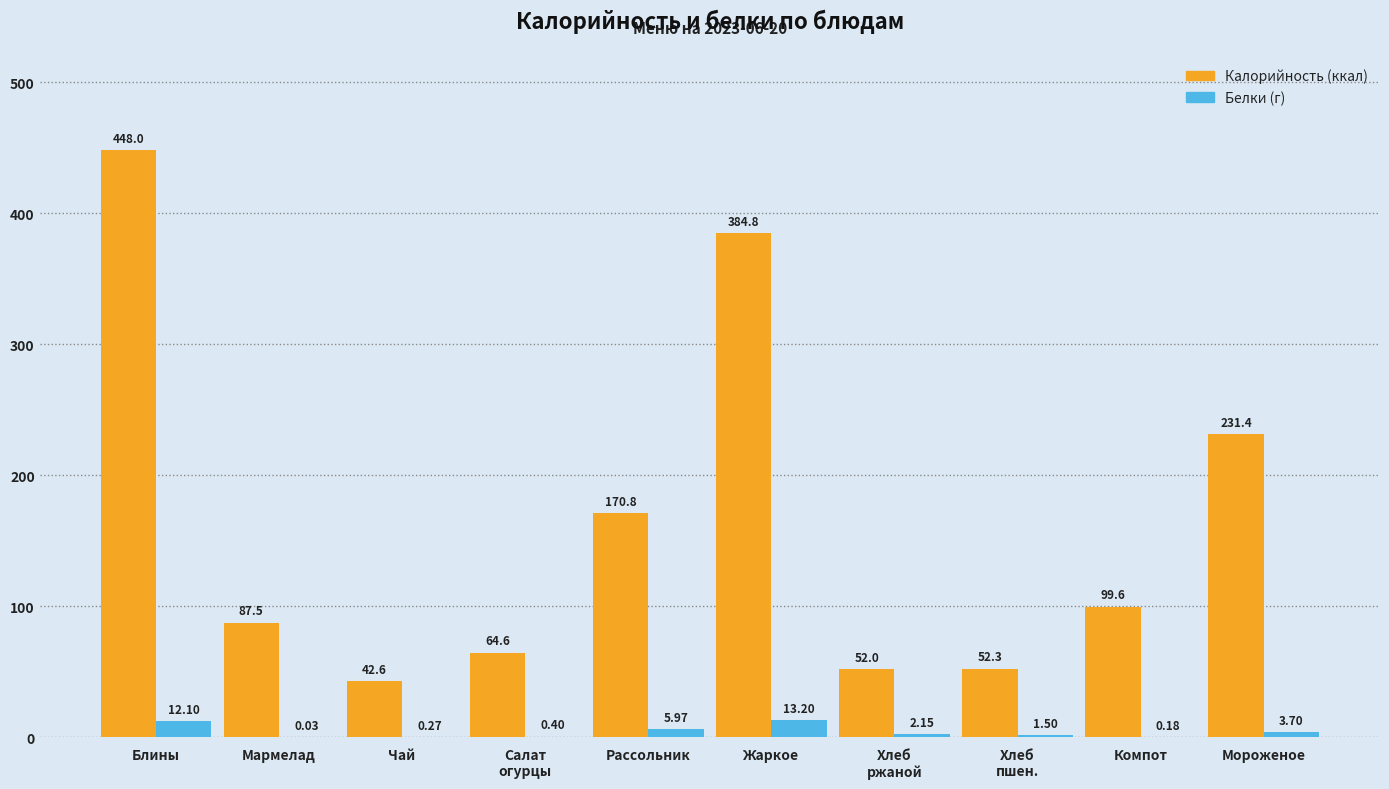

At which category is the sum across all series the highest?

Блины